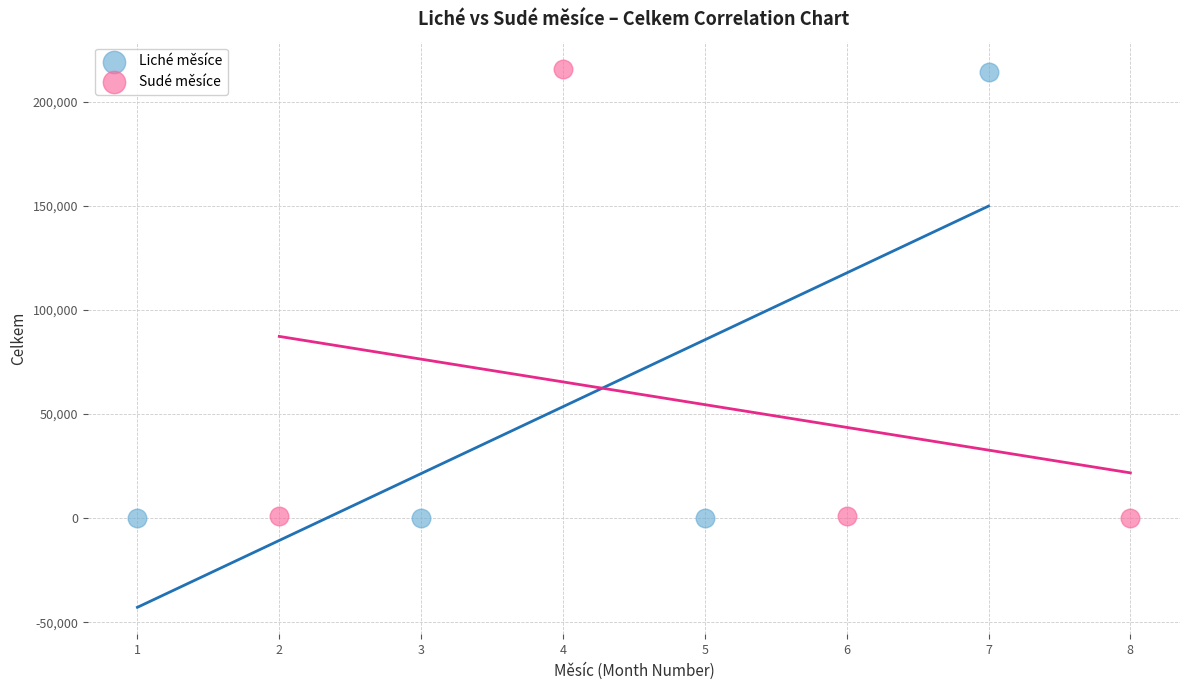

What are all the series names shown in the legend?

Liché měsíce, Sudé měsíce